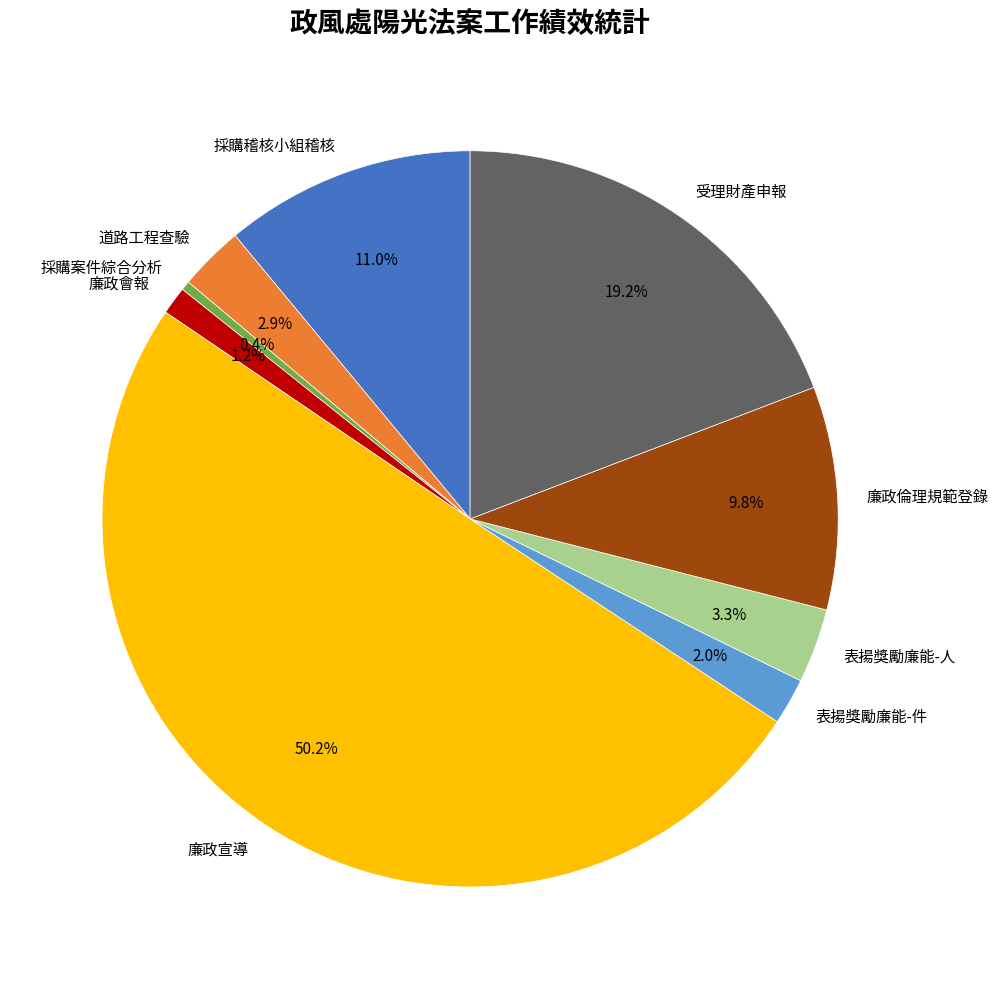

Approximately how many times larger is the value at 表揚獎勵廉能-件 compared to 採購稽核小組稽核?

0.2